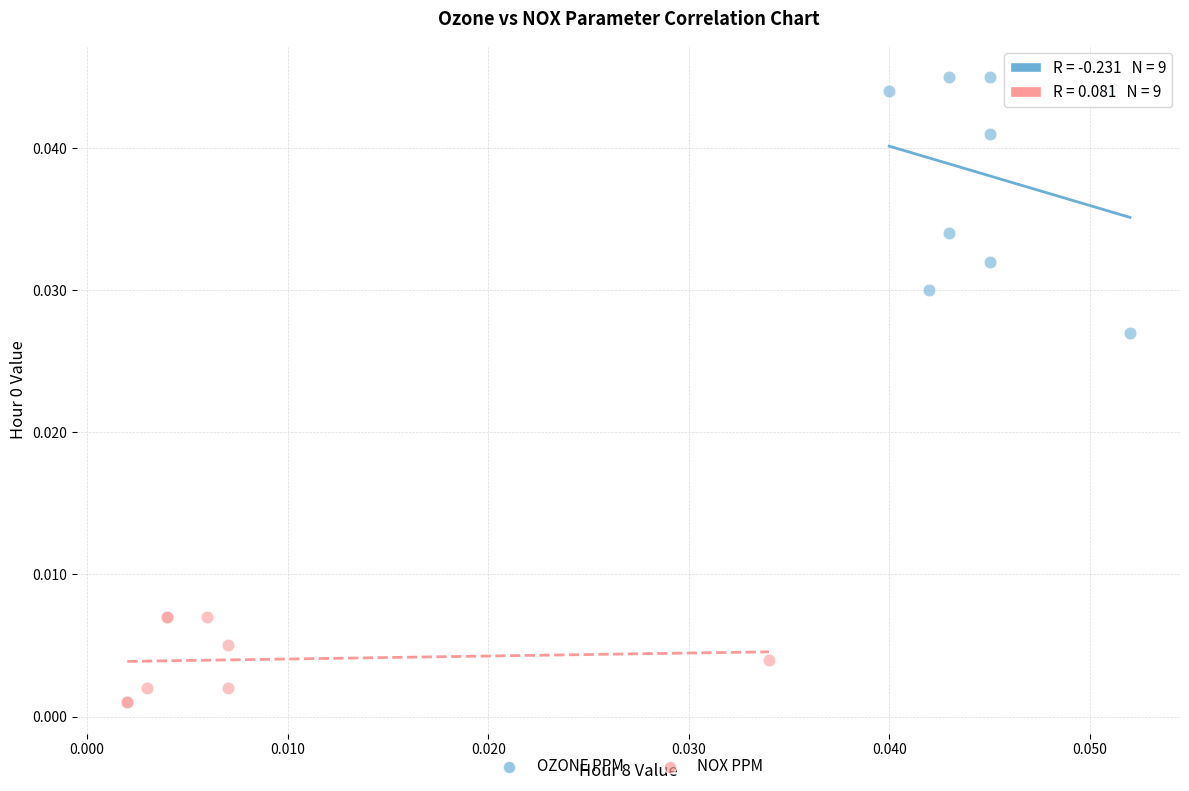

Which series contains the highest Y value?

OZONE PPM